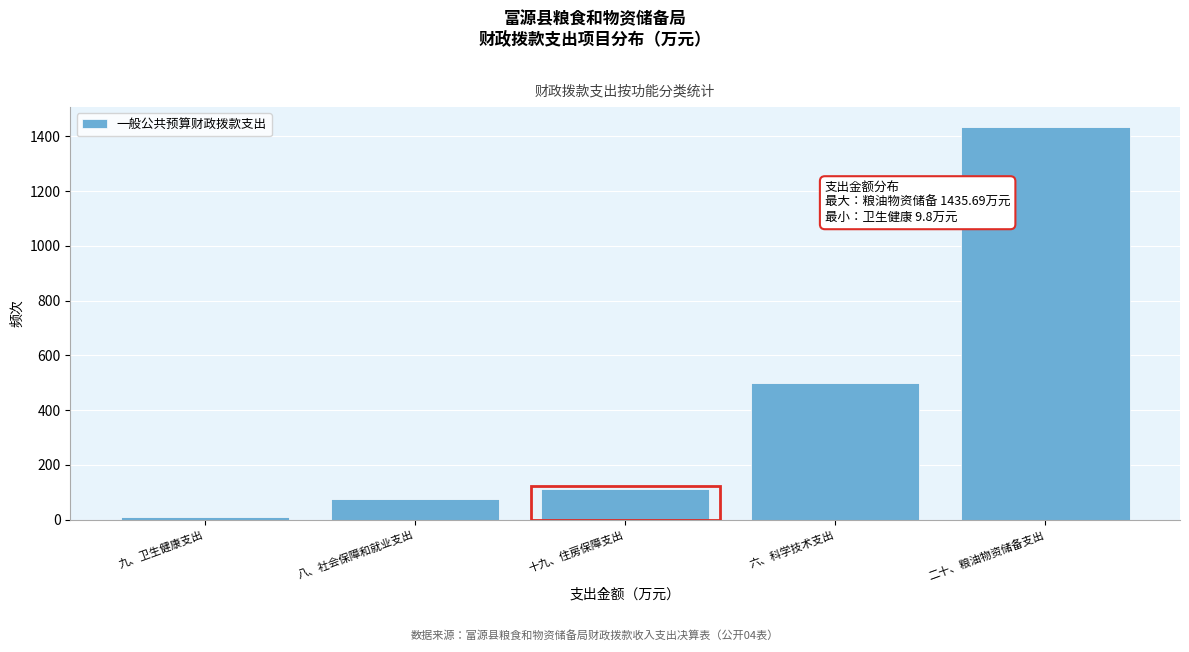

Reading left to right, transcribe all the data shown in this chart.

9.8	76.5	113.8	498.0	1435.7